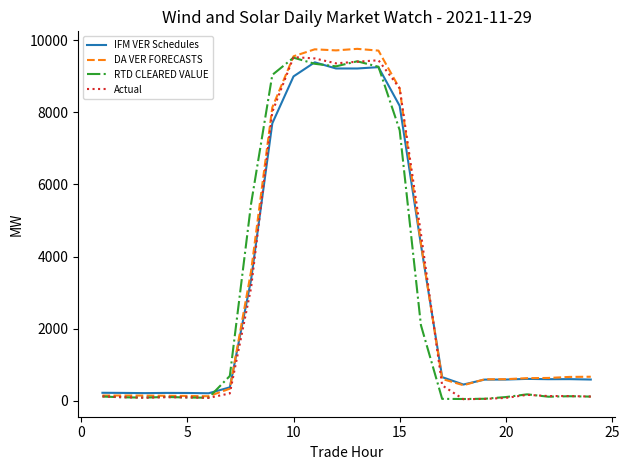

What is the greatest value displayed?

9761.5